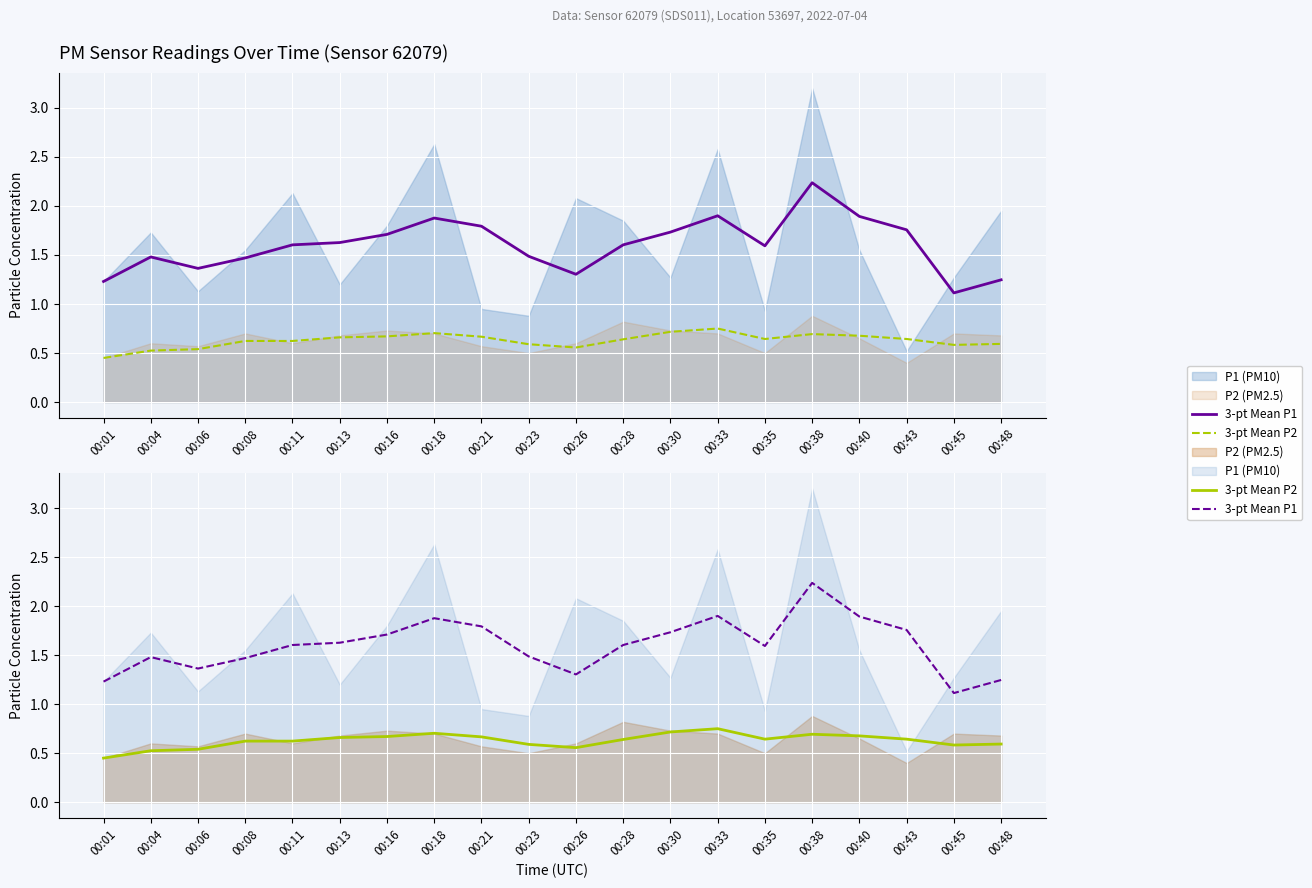

At which label does 3-pt Mean P1 reach its peak?

00:38